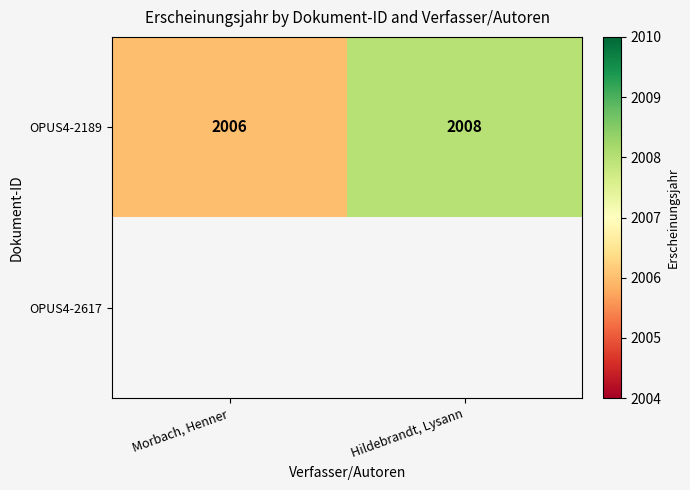

Where is OPUS4-2189 nearest to the value 2007?

Morbach, Henner